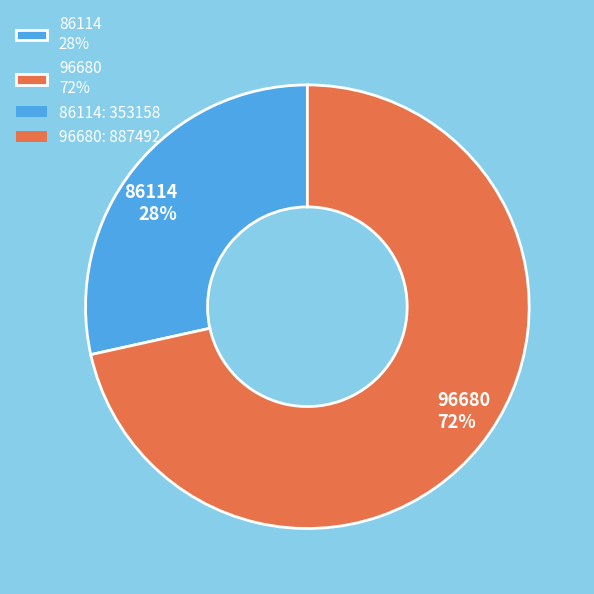

How many slices are in this pie chart?

2